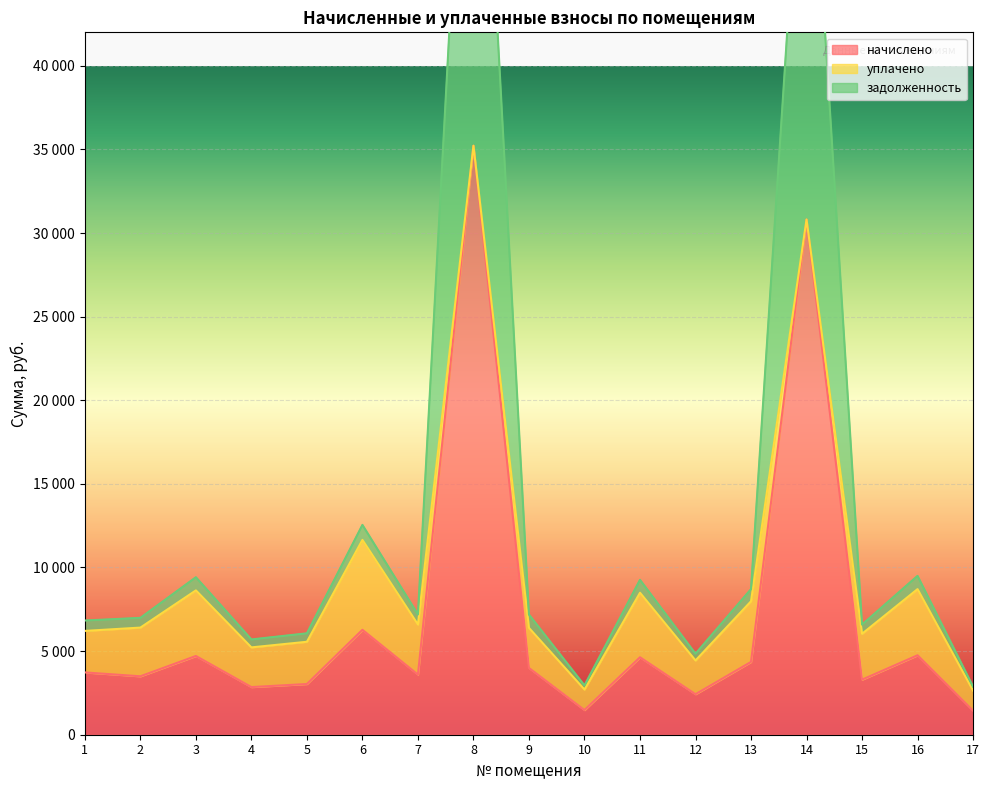

How many data points does each series have?

17